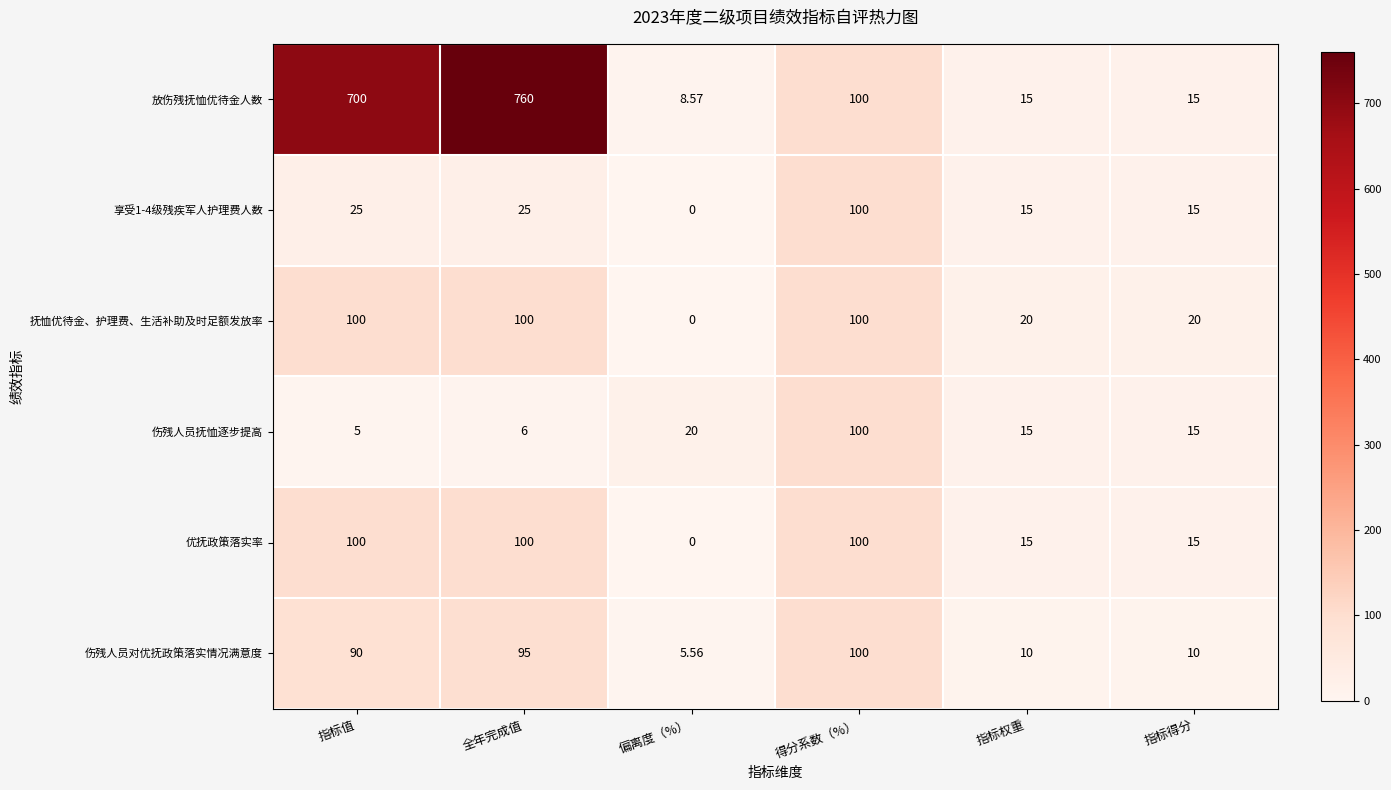

At which label is 放伤残抚恤优待金人数 closest to 384?

得分系数（%）